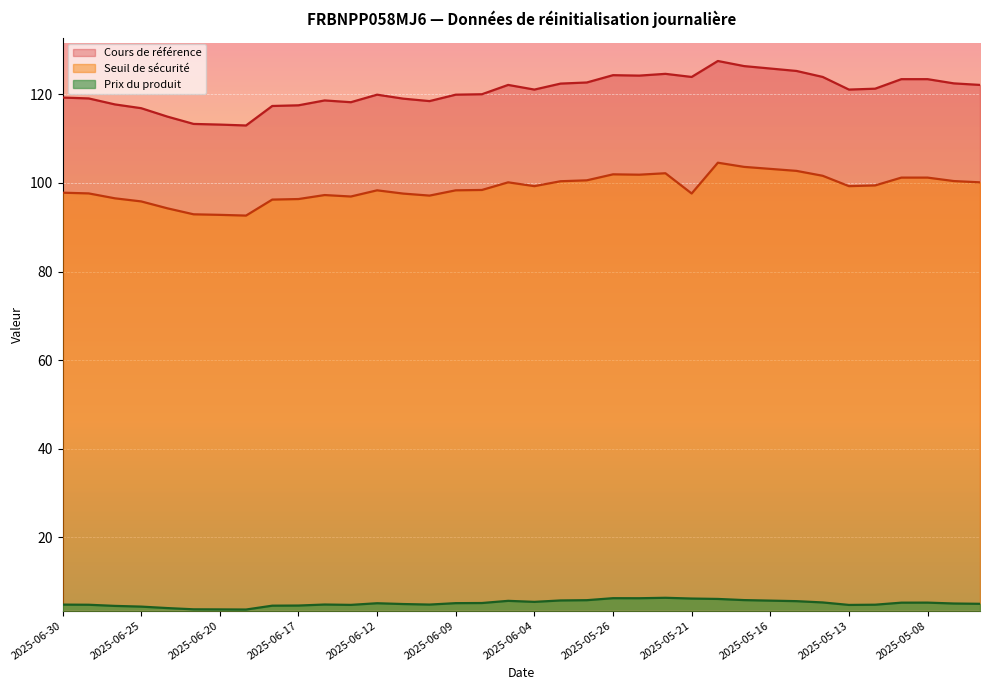

What is the value of the Cours de référence point at the 22nd from the left?

124.3